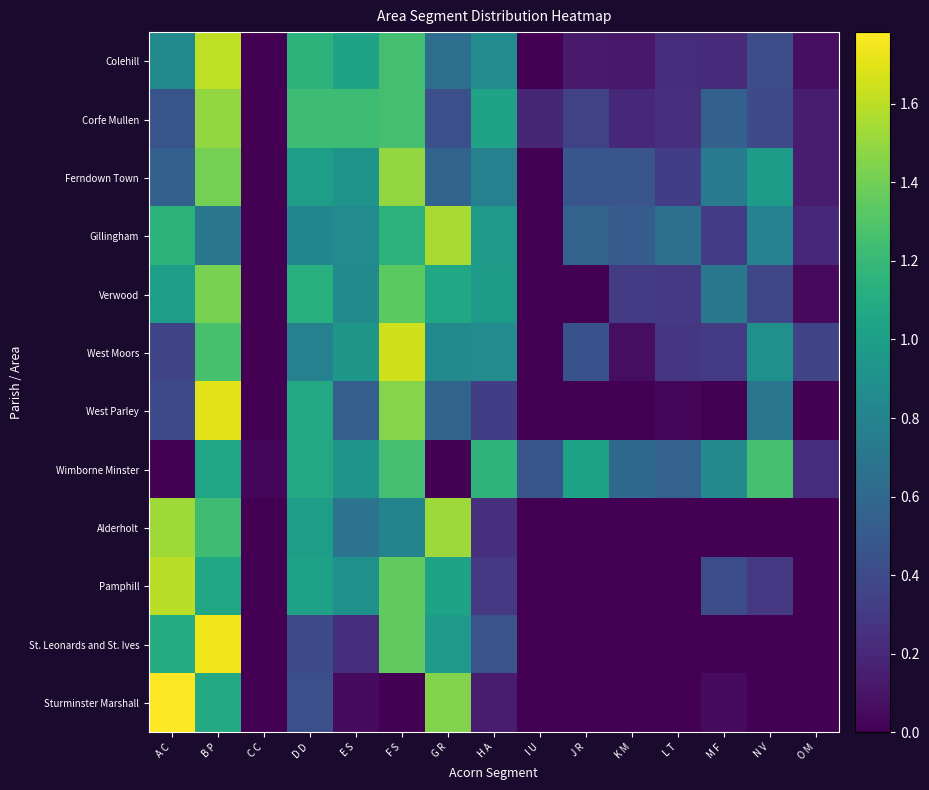

What is the spread (max minus min) of values at K M?

0.6